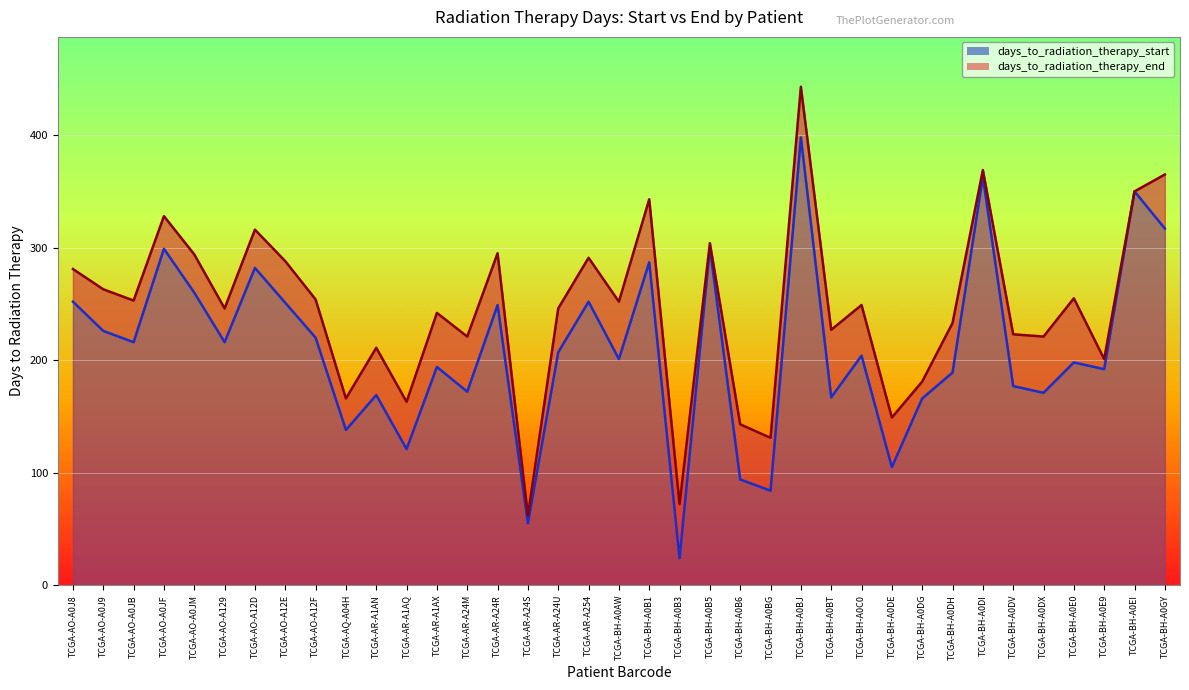

The days_to_radiation_therapy_end series shows 427 at TCGA-AO-A12F. True or false?

False